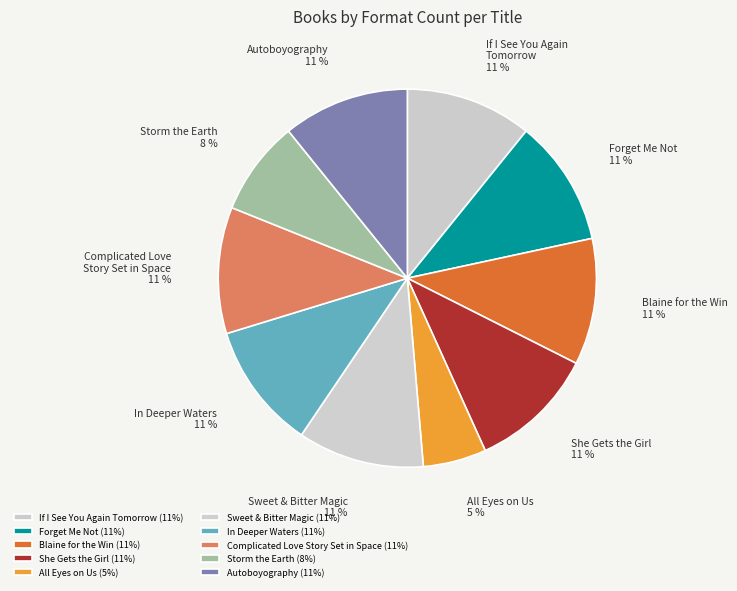

To the nearest percent, what percentage of the pie is Autoboyography?

11%